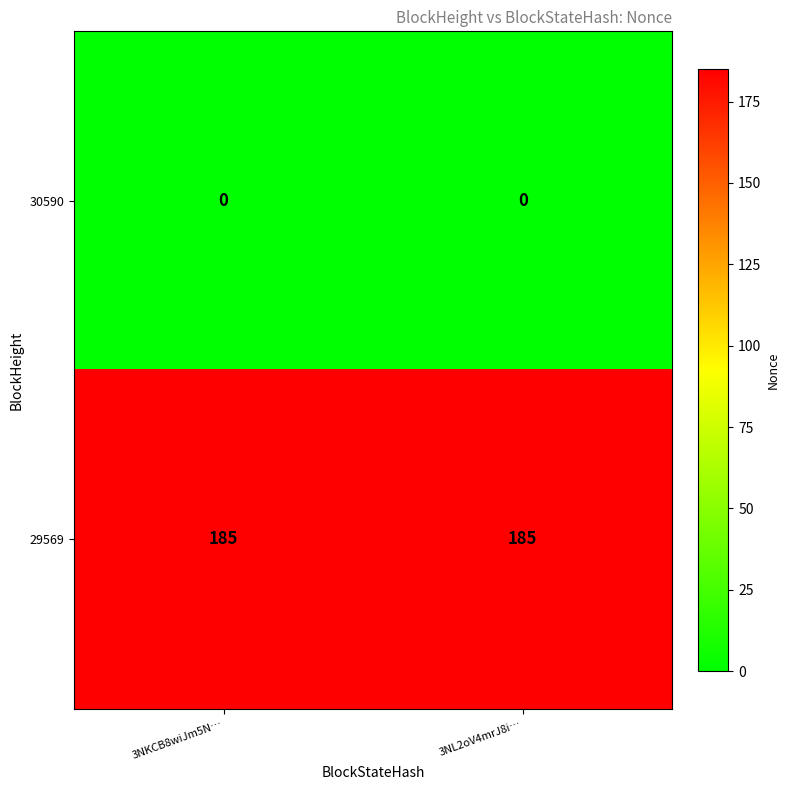

Count the number of categories in the chart.

2